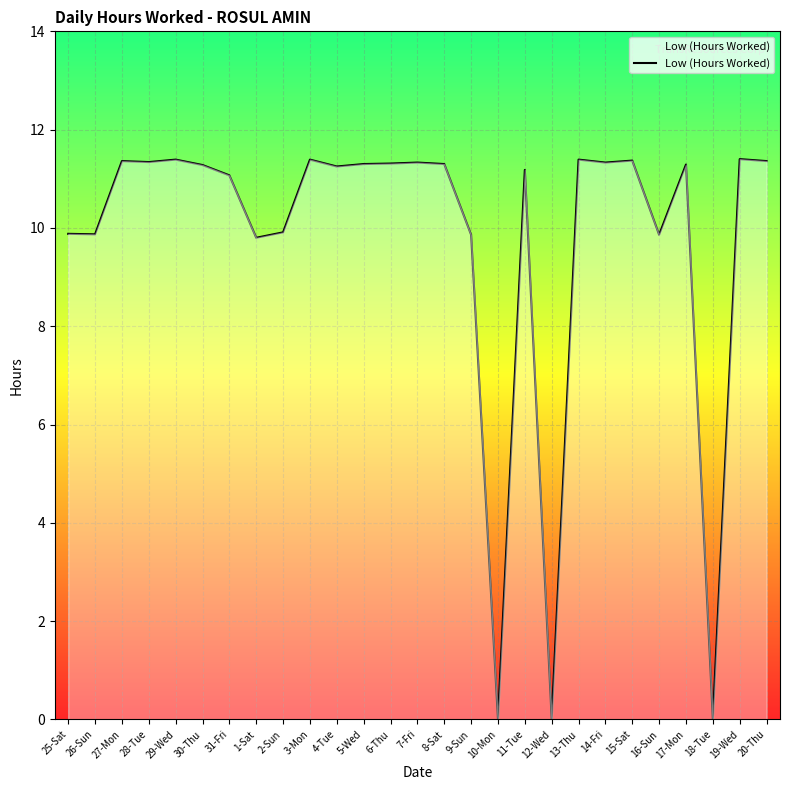

True or false: the data shows 6.5 at 7-Fri.

False